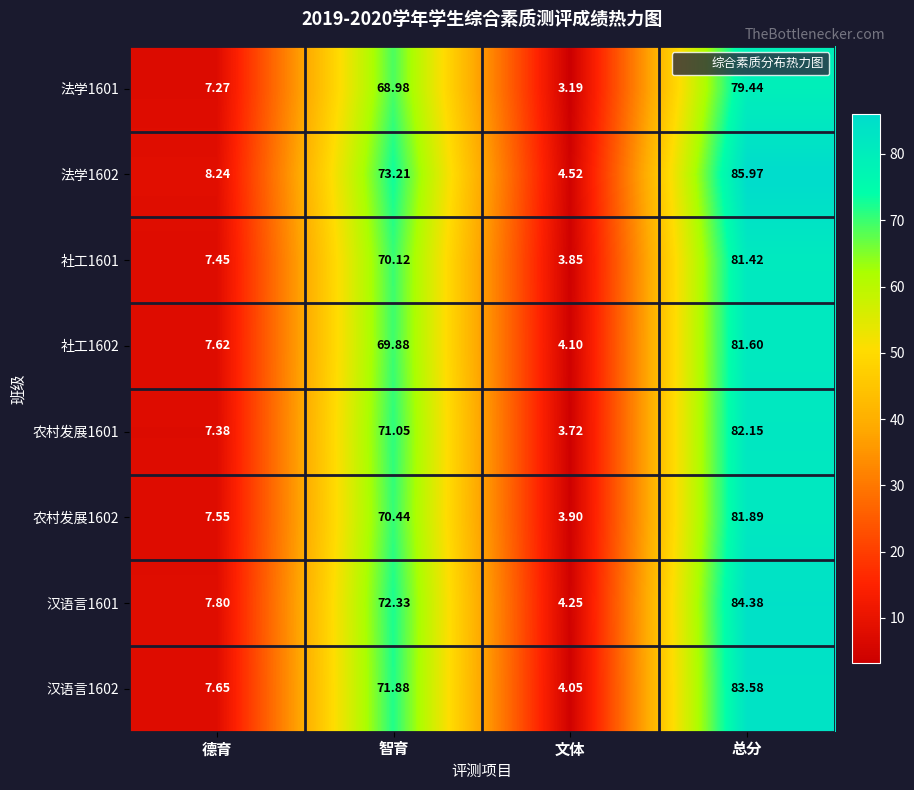

What is the minimum value shown in the chart?

3.2